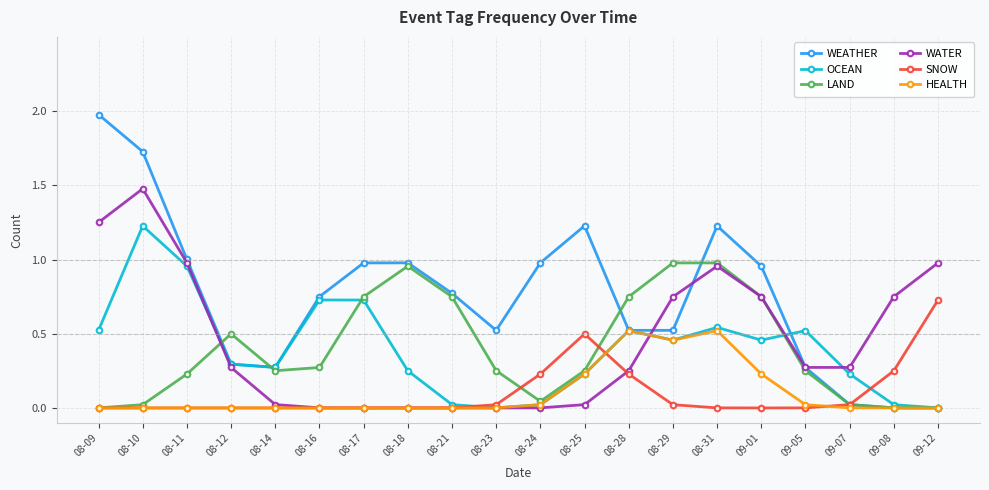

At which category does LAND reach its first local valley?

08-14